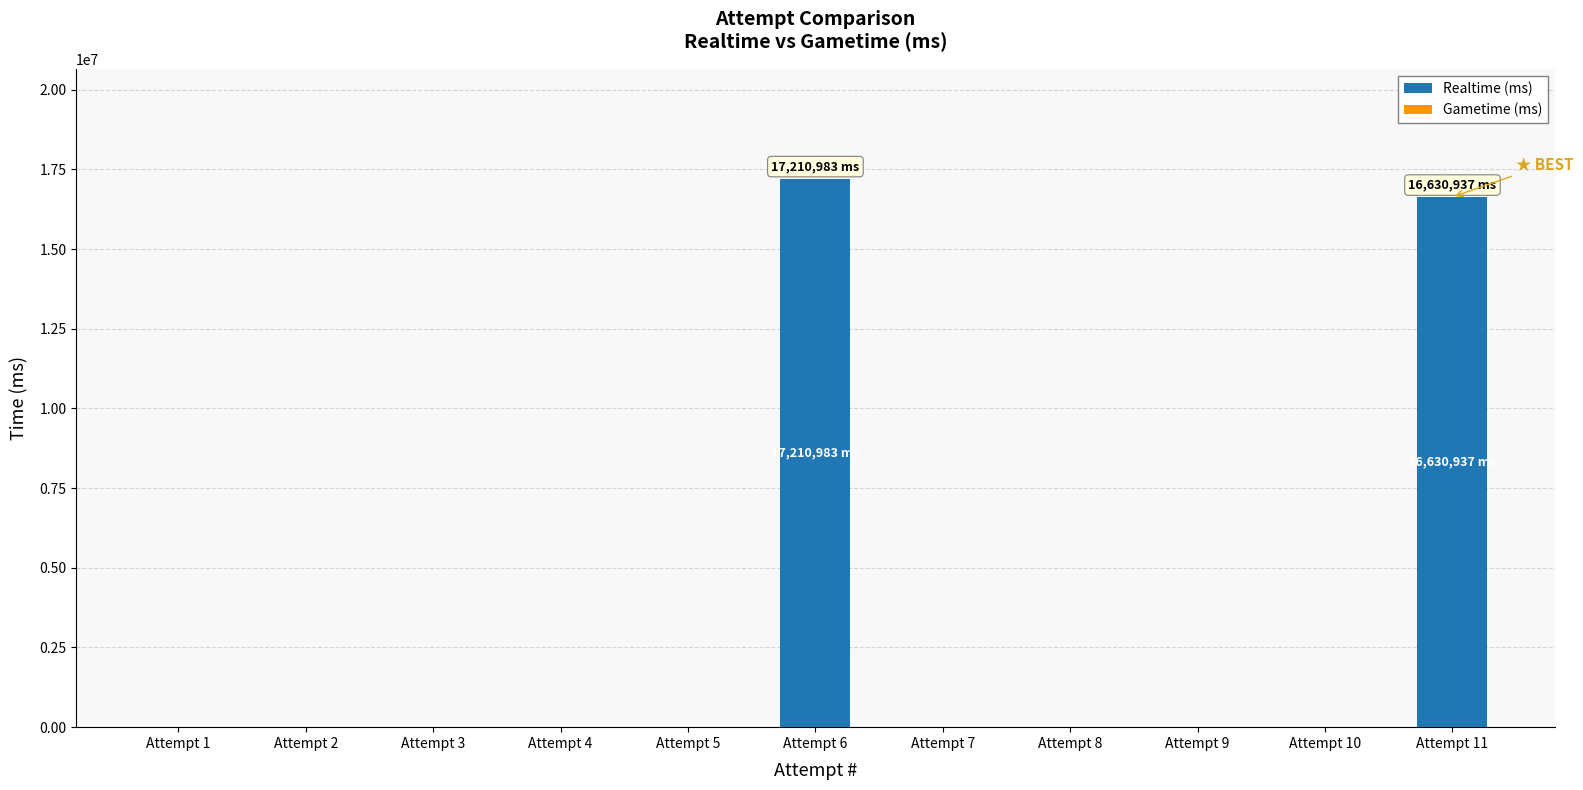

What is the maximum value shown in the chart?

17210983